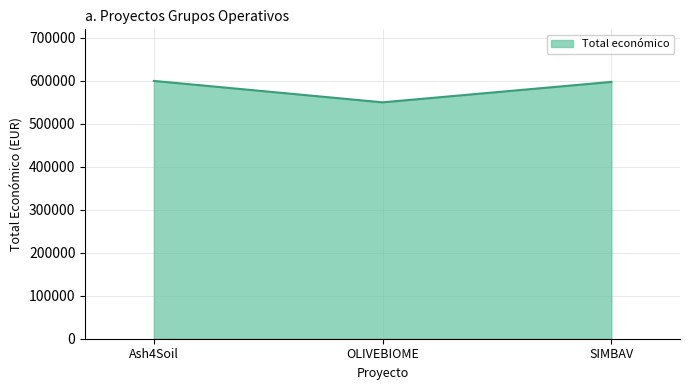

What is the maximum value shown in the chart?

600000